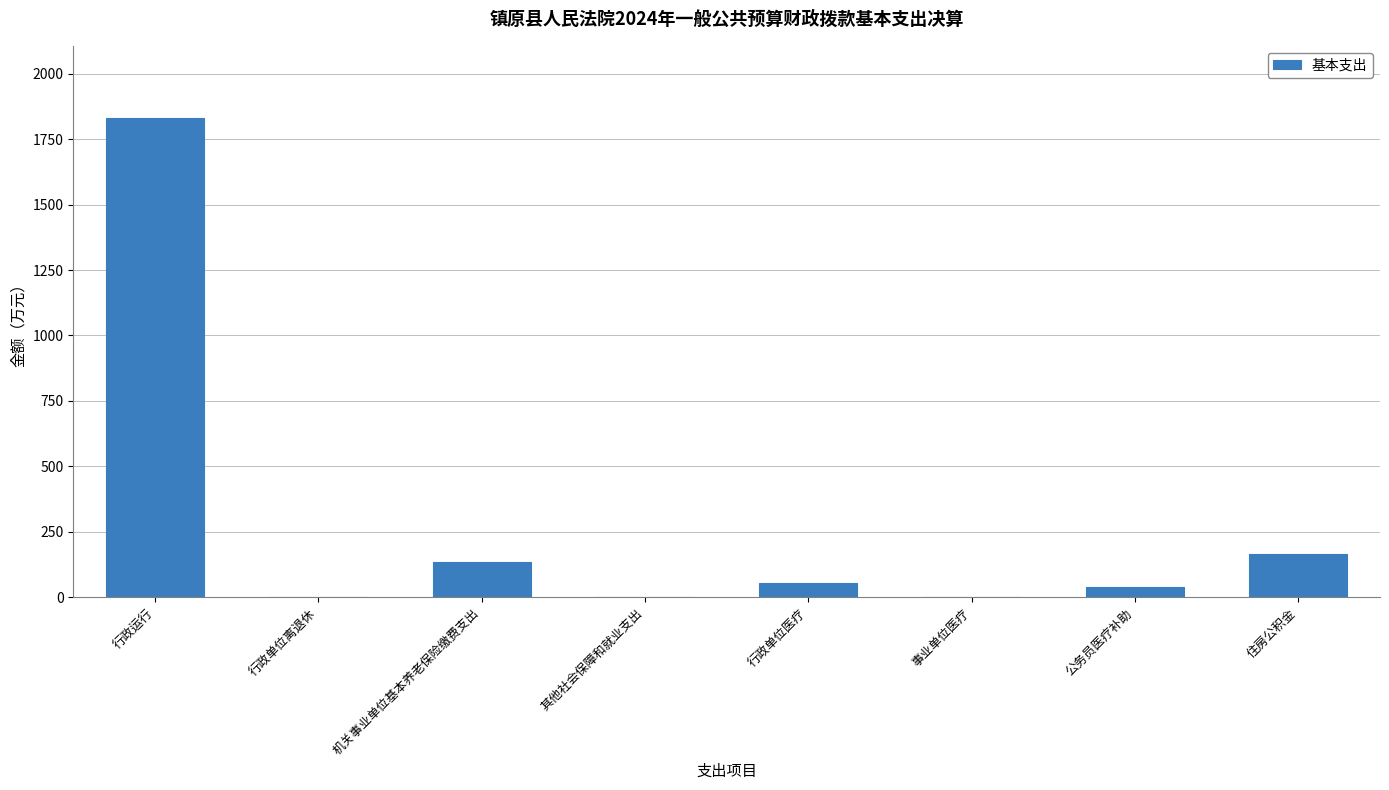

The value at 行政运行 is 1832.0. True or false?

True